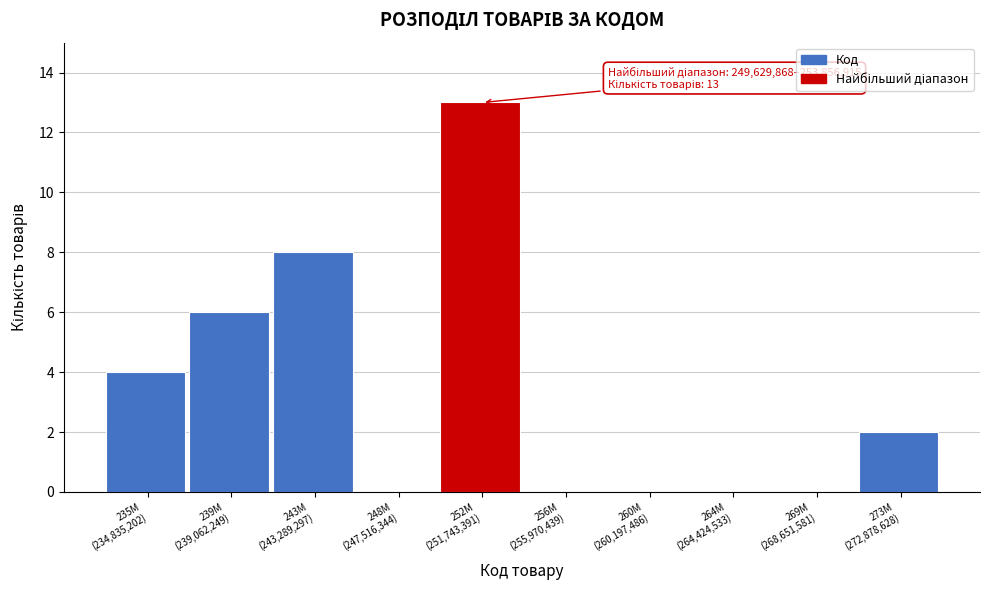

What is the maximum value shown in the chart?

13